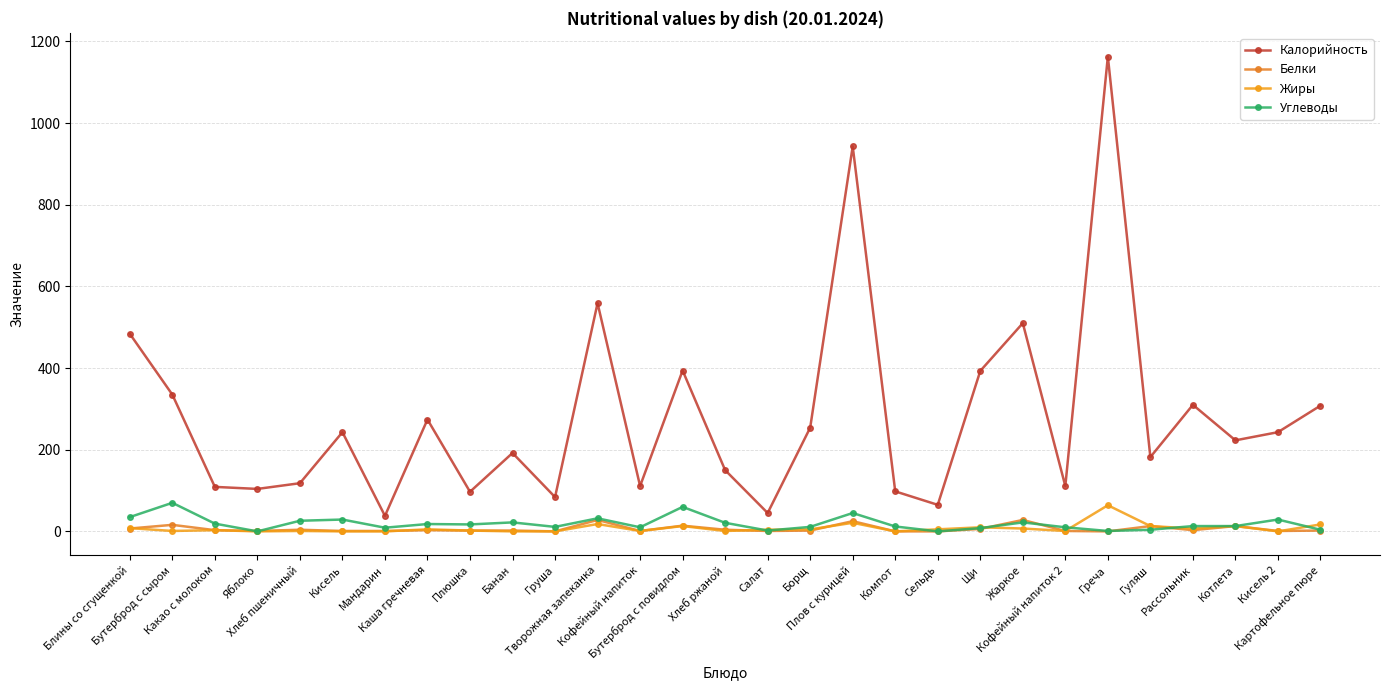

Rank the series by their maximum value, from lowest to highest.

Белки, Жиры, Углеводы, Калорийность